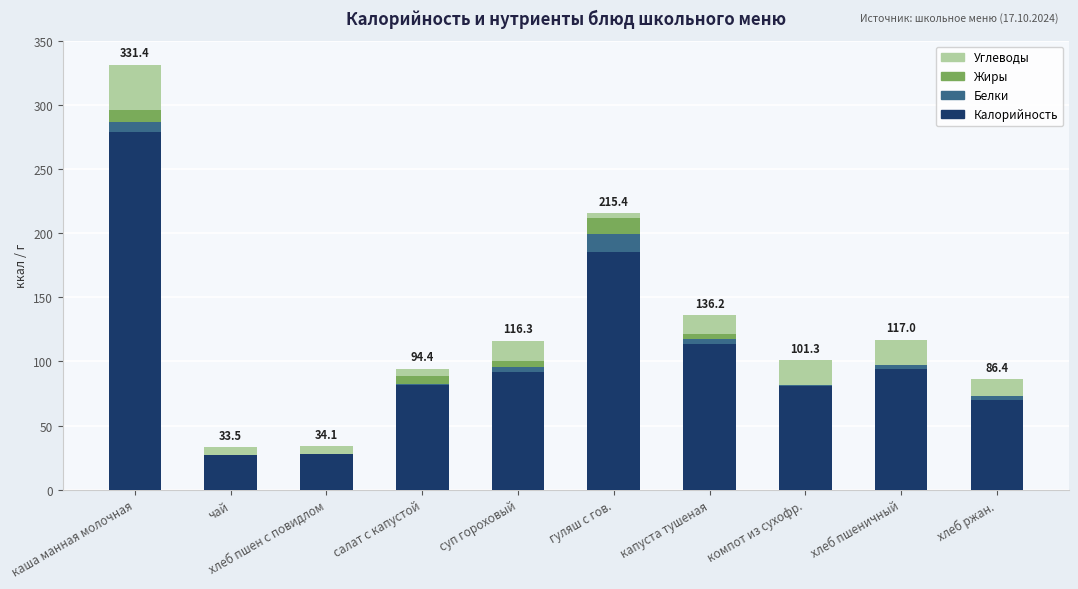

The value of Калорийность at гуляш с гов. is 185.6. True or false?

True